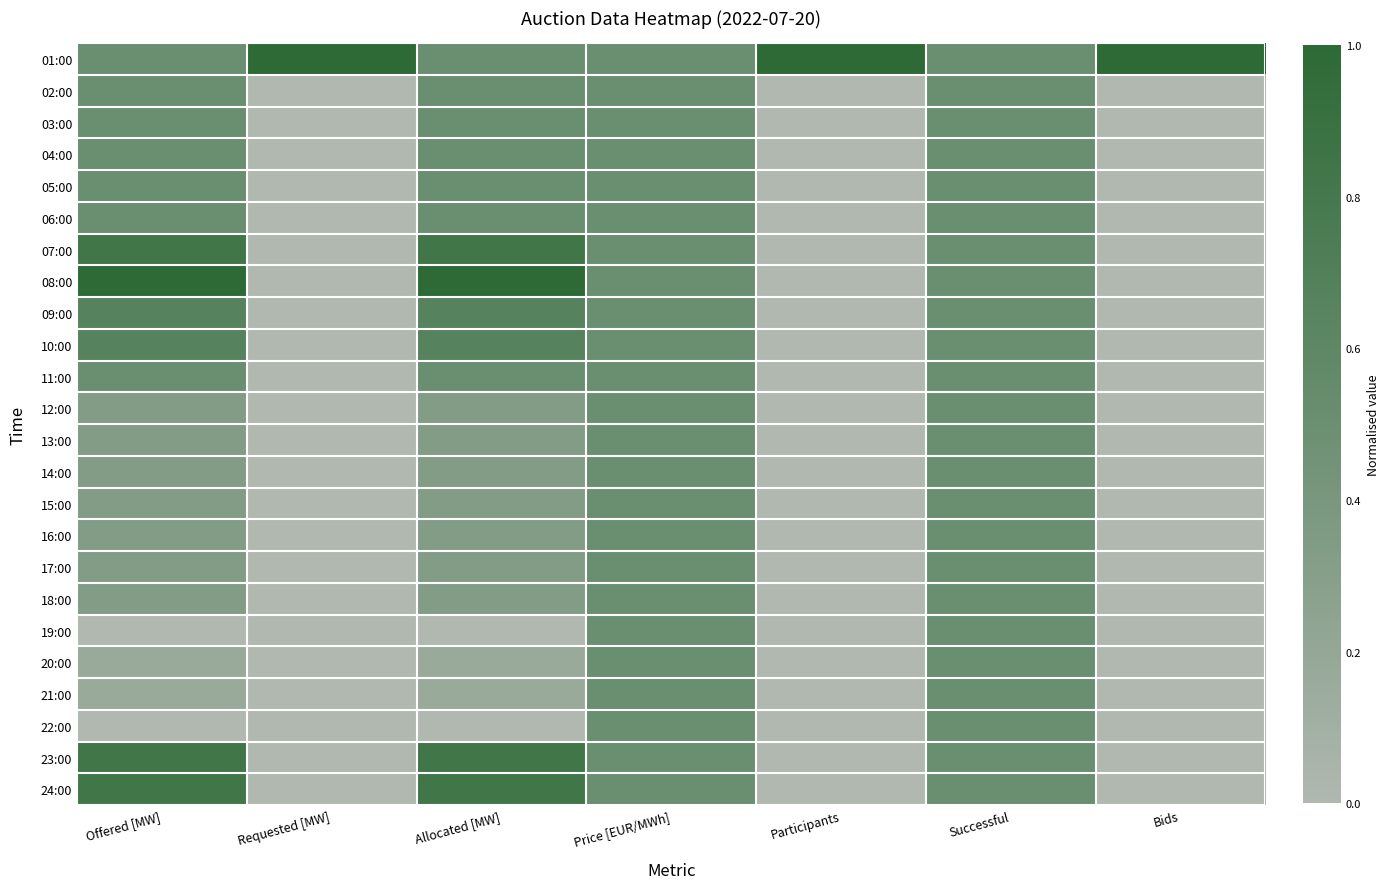

Which series has the largest range (max minus min)?

08:00